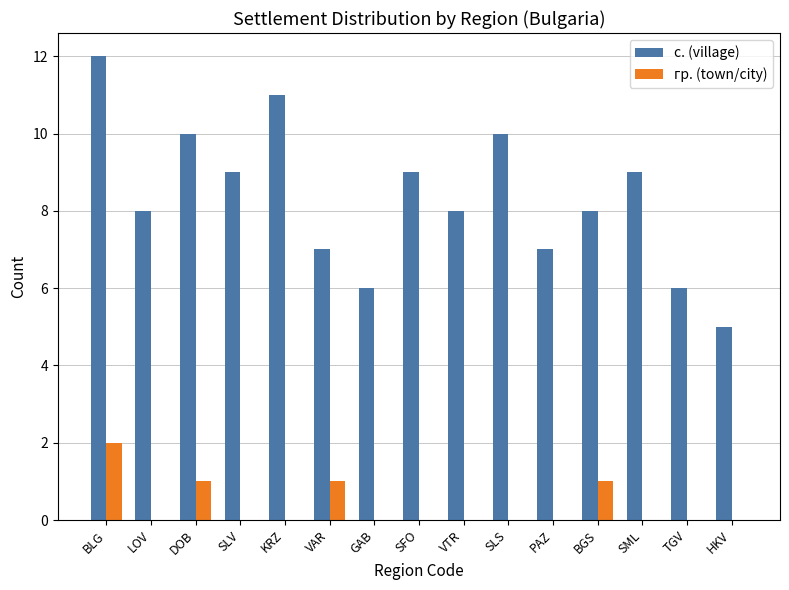

True or false: с. (village) has a value of 9 at SLV.

True